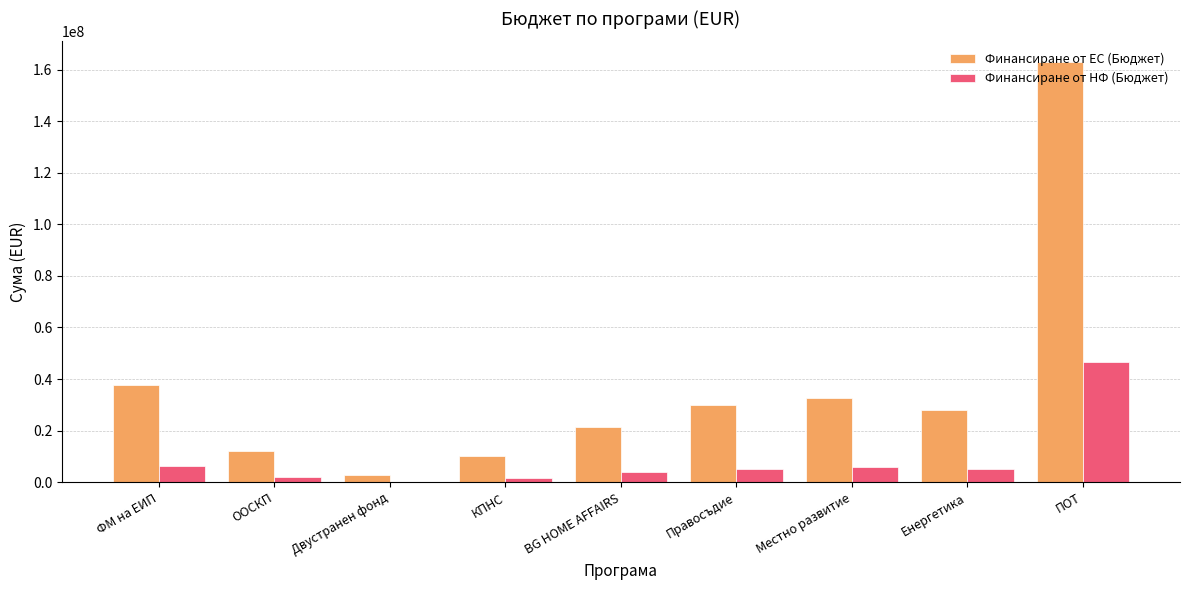

At which category is the sum across all series the highest?

ПОТ